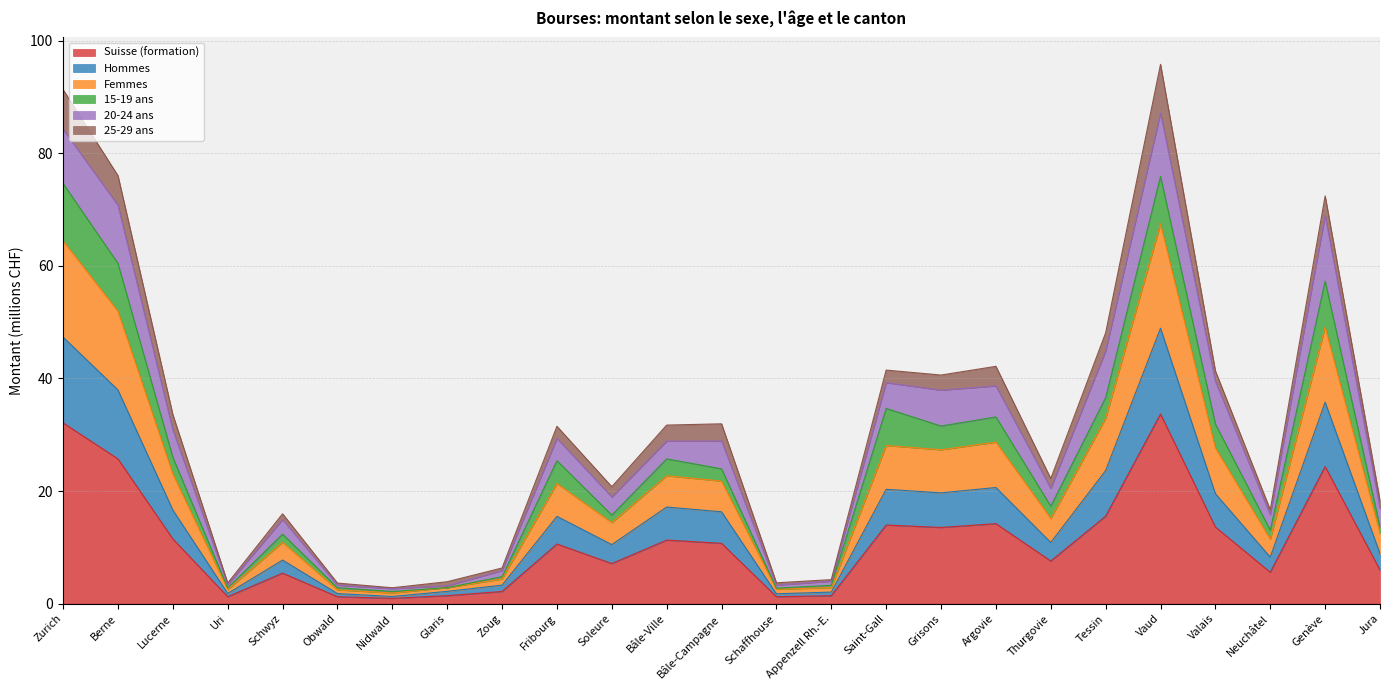

True or false: Suisse (formation) and Femmes intersect in this chart.

False